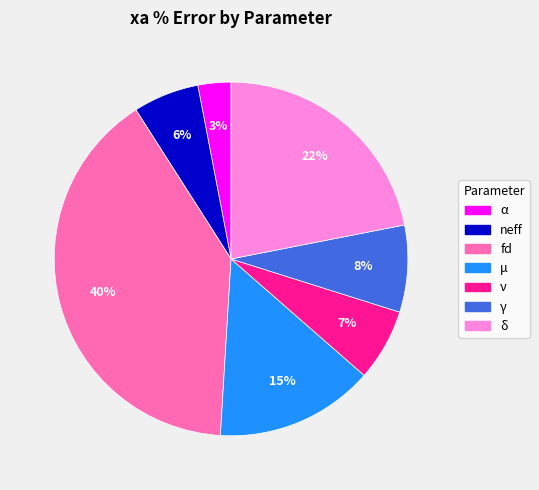

Which has a higher value, α or ν?

ν